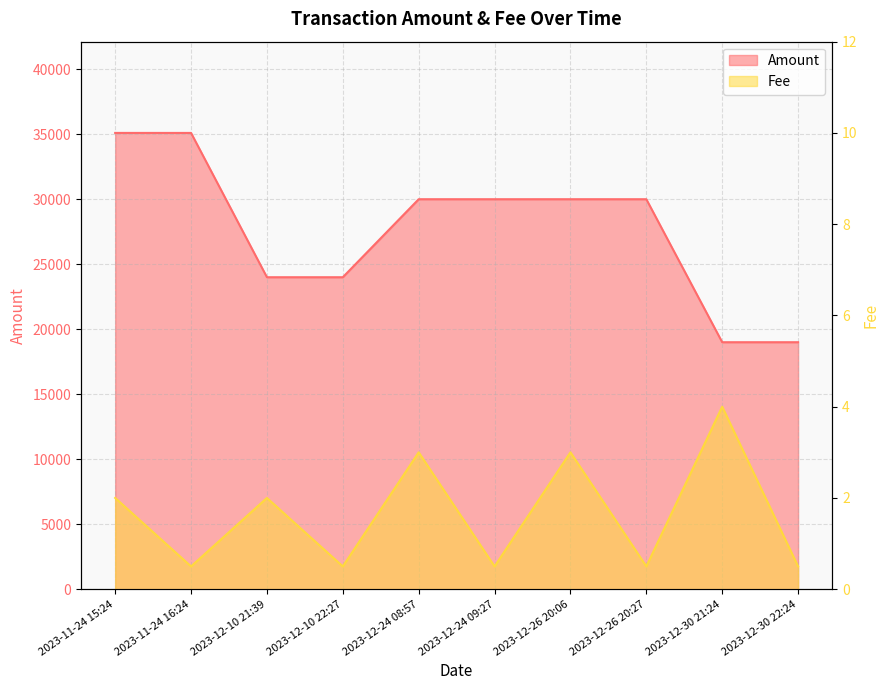

Which series has the largest range (max minus min)?

Amount